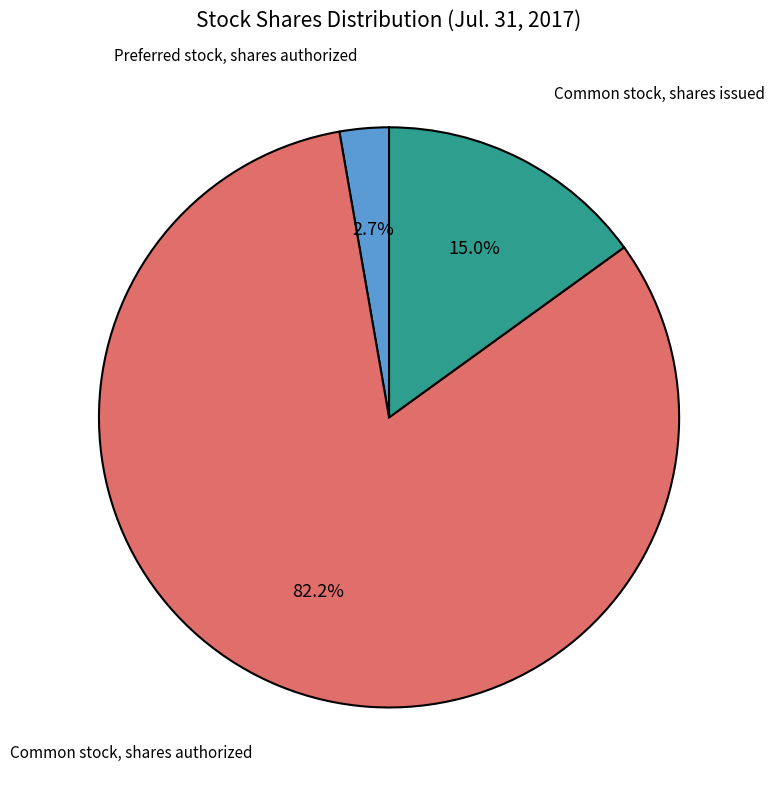

Is there a majority slice in this chart?

Yes